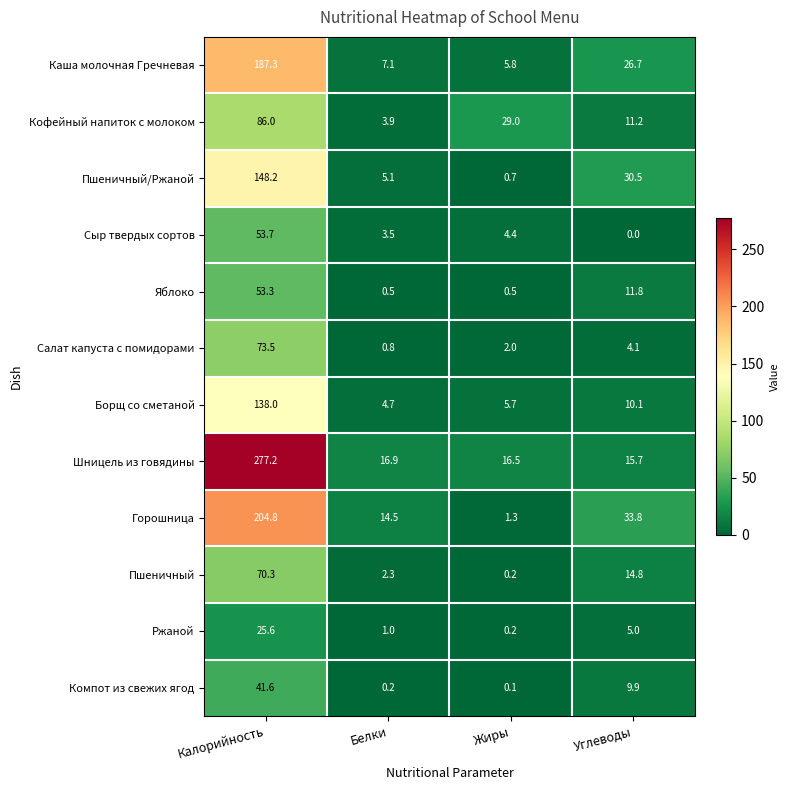

Which series has the widest spread of values?

Шницель из говядины